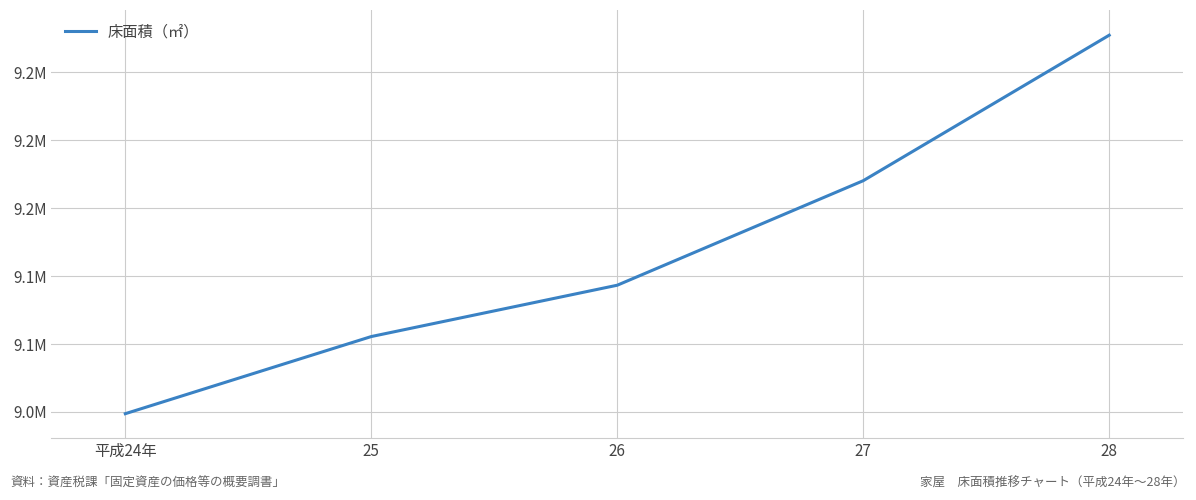

What is the maximum value shown in the chart?

9277424